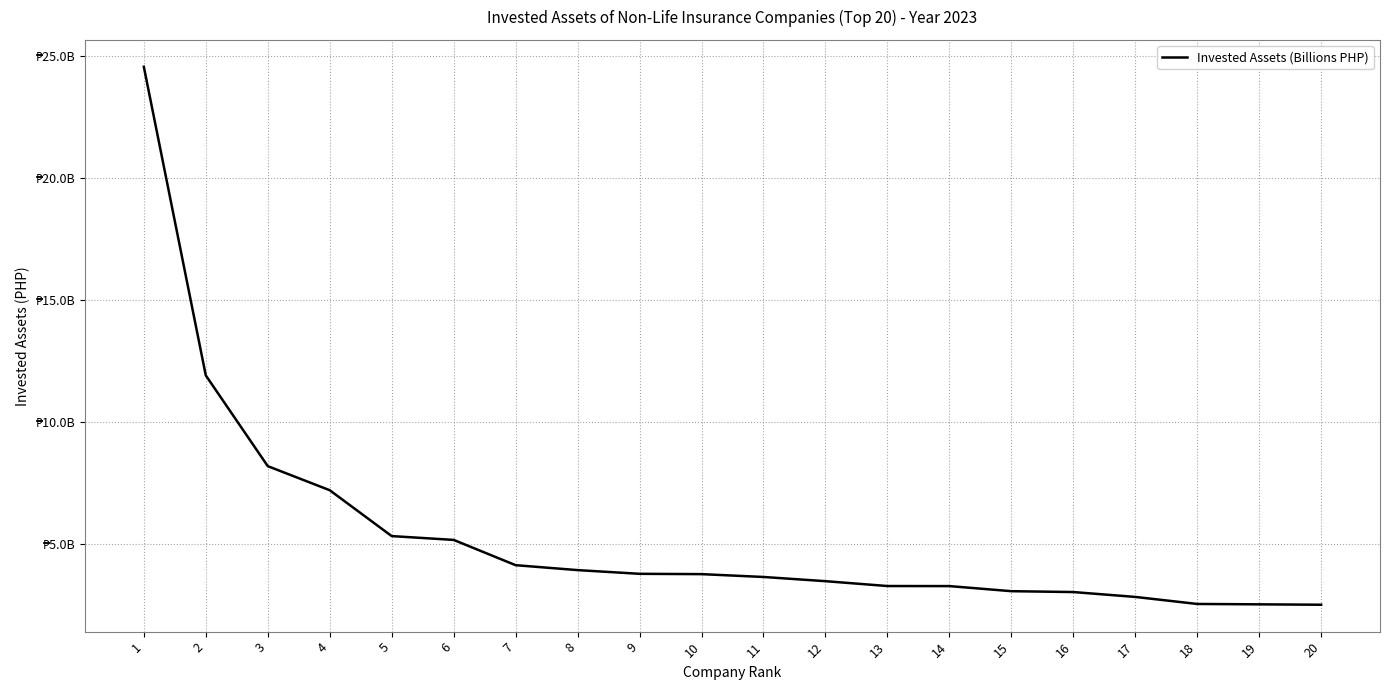

At which label does the data first exceed 3749458529?

1